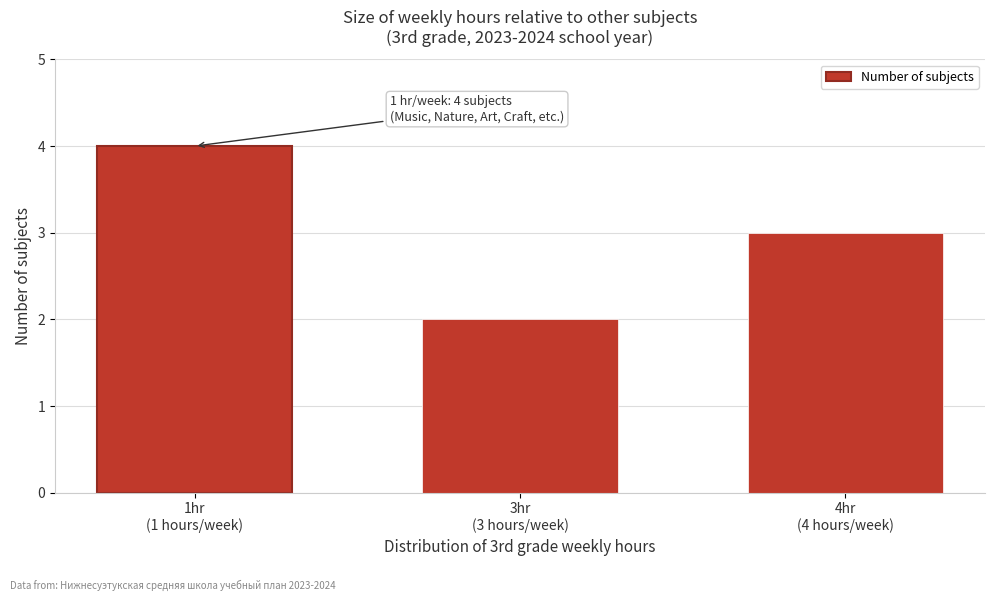

Reading left to right, what are all the values shown in this chart?

4	2	3